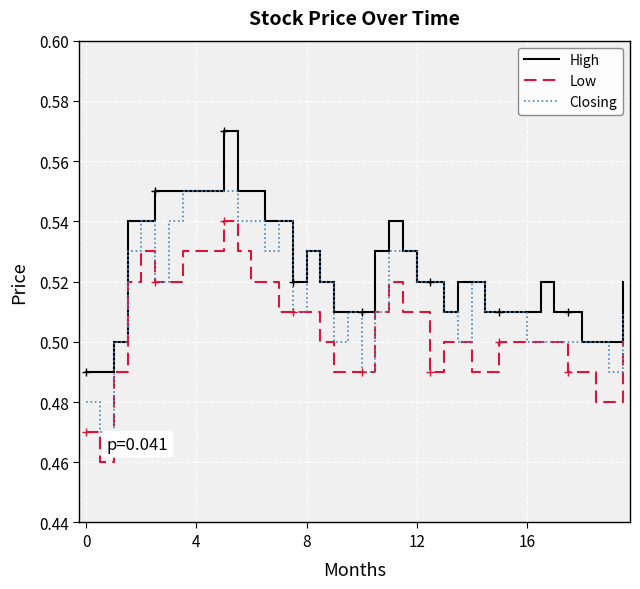

True or false: Low and High cross at least once.

False